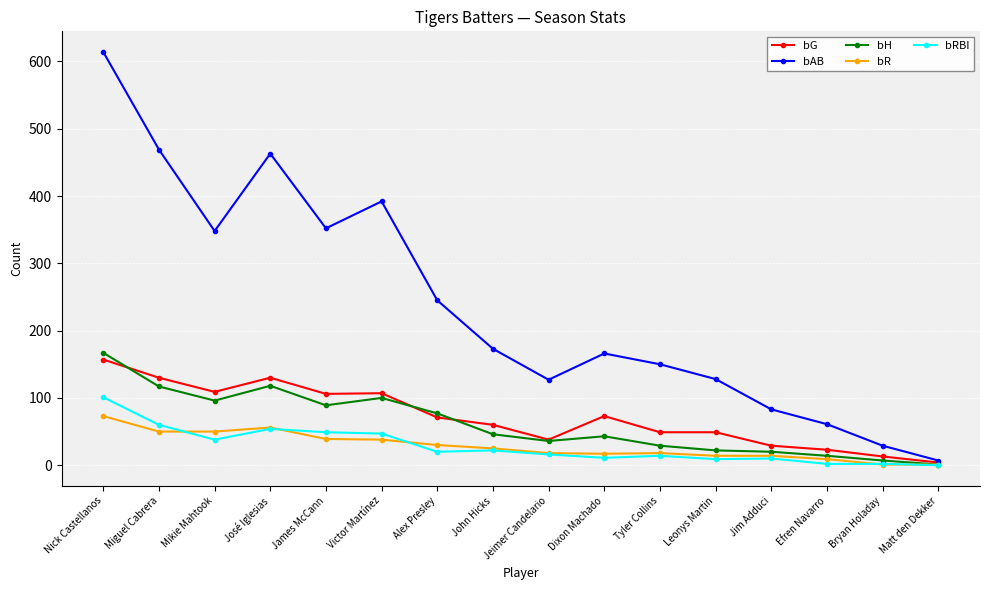

At which category is the sum across all series the highest?

Nick Castellanos